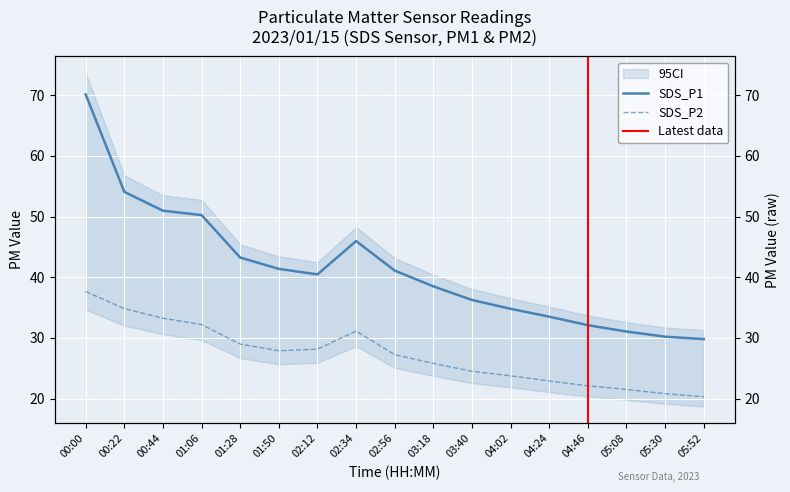

At which category is the sum across all series the highest?

00:00